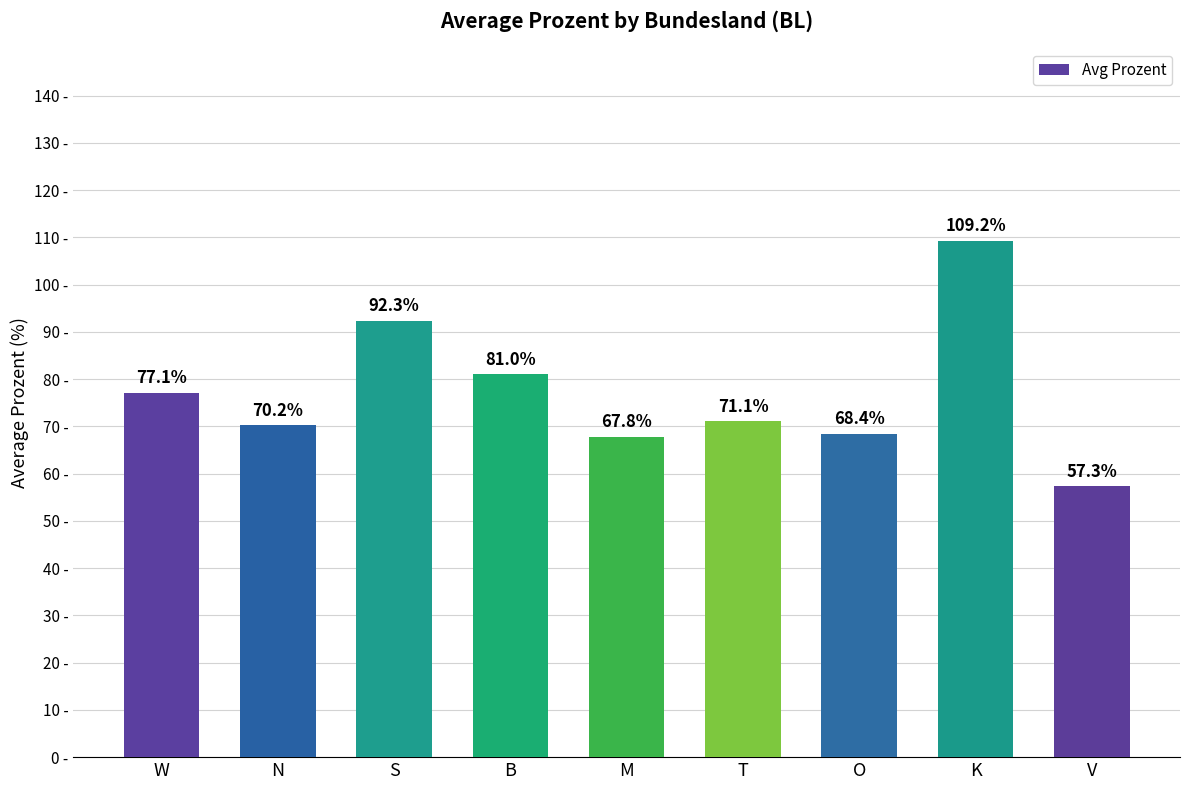

Which label corresponds to the smallest value in the chart?

V